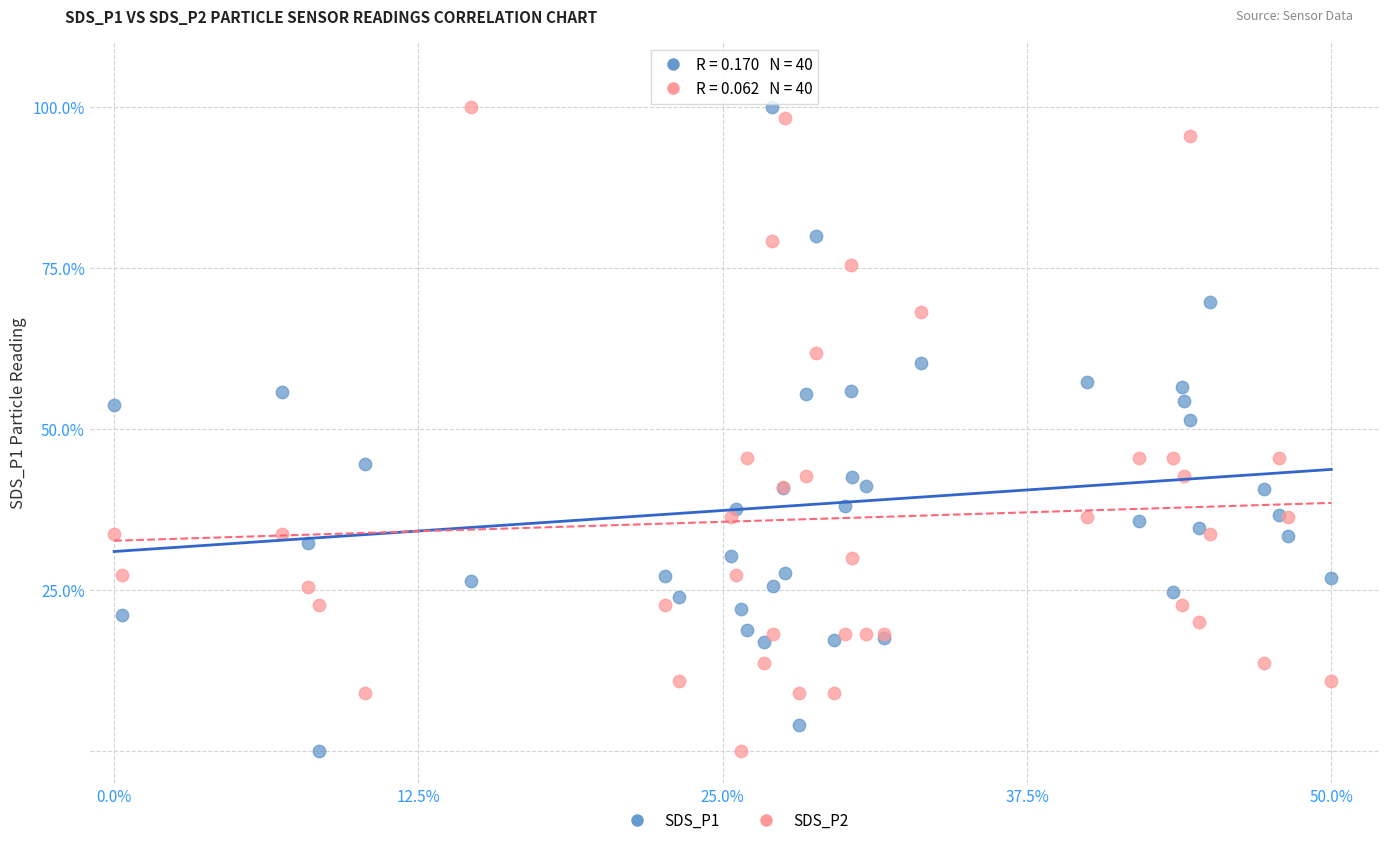

Across all series, what Y value is closest to 50?

51.4